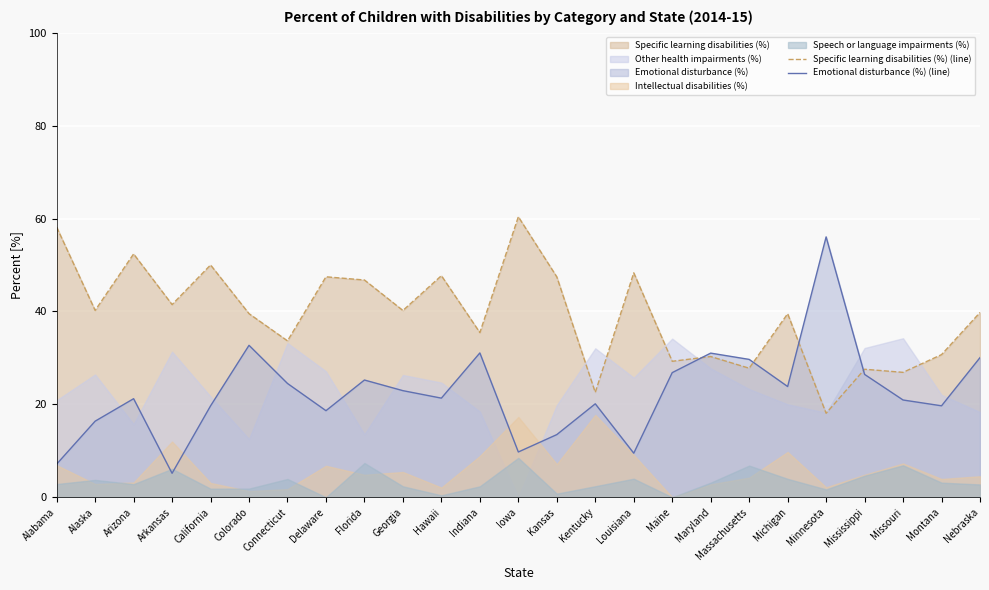

Is it true that Emotional disturbance (%) (line) equals 26.8 at Maine?

True